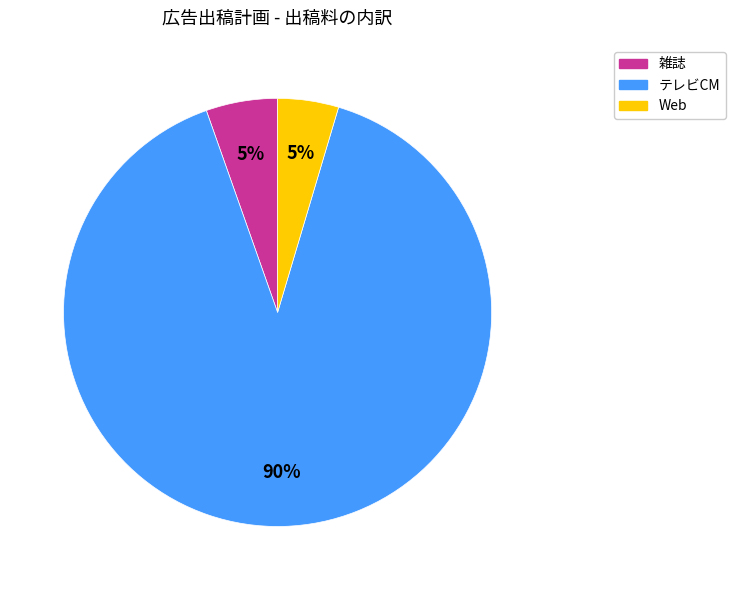

True or false: 雑誌 accounts for 5% of the total.

True